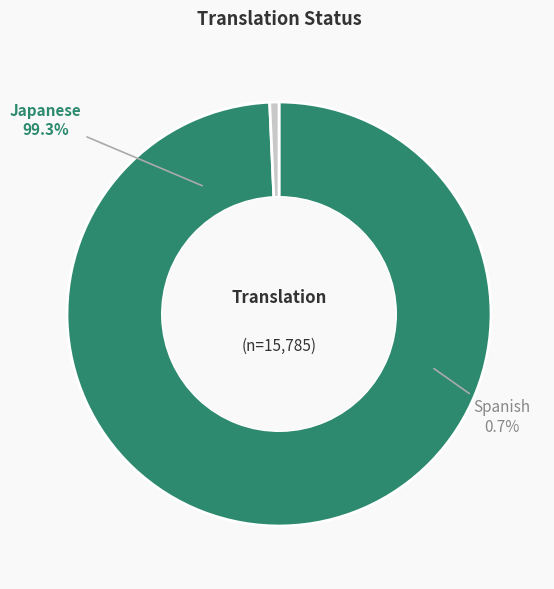

The Japanese slice represents 93% of the pie. True or false?

False